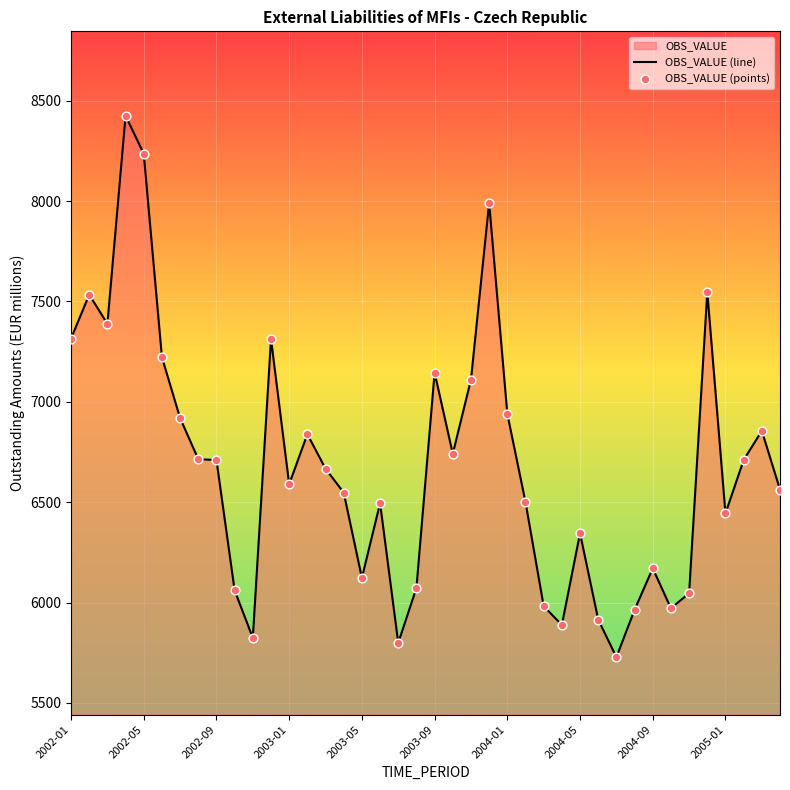

Which series has the widest spread of Y values?

OBS_VALUE (line)